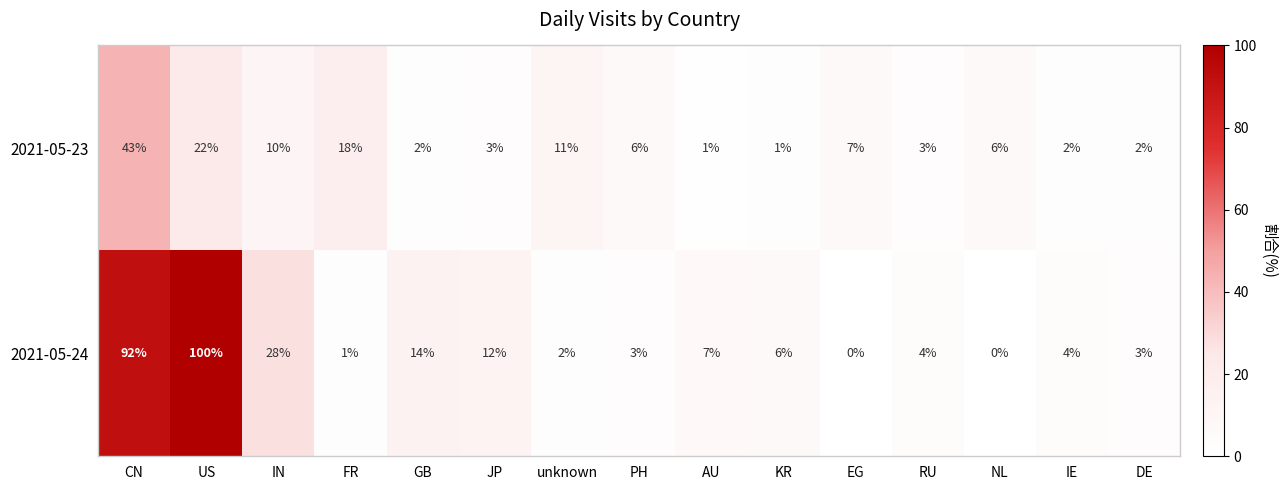

Which series has the largest total across all categories?

2021-05-24